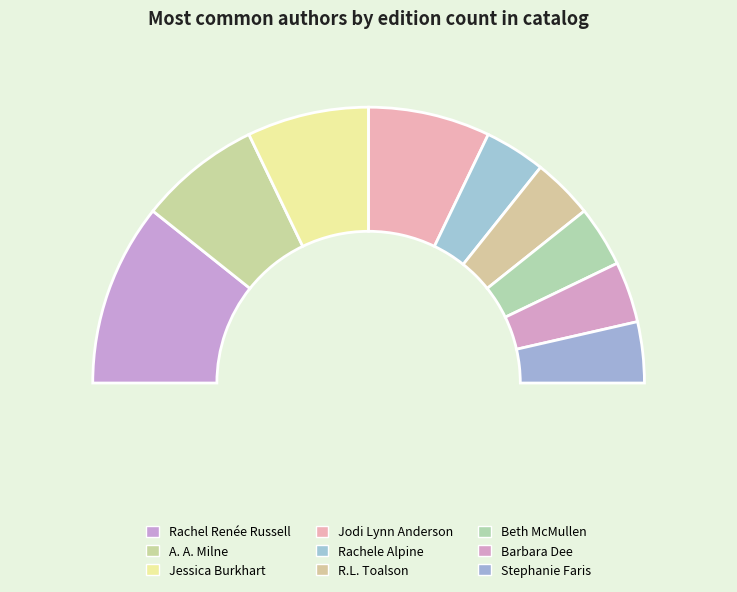

To the nearest percent, what is the difference between the Barbara Dee and Jessica Burkhart slice percentages?

7%